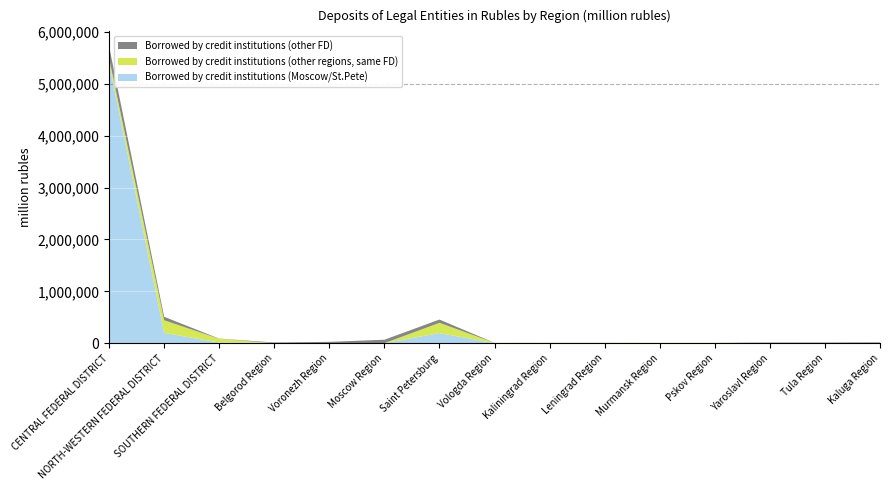

Reading left to right, transcribe all the data shown in this chart.

Borrowed by credit institutions (Moscow/St.Pete): 5399763	198577	12713	184	100	34	195352	1049	1074	150	262	0	673	177	696
Borrowed by credit institutions (other regions, same FD): 94576	243006	71613	168	323	114	196861	5122	5147	8576	6709	7287	163	24	64
Borrowed by credit institutions (other FD): 232177	67434	3421	12969	25024	66117	63393	357	1285	602	35	74	11376	12122	14812